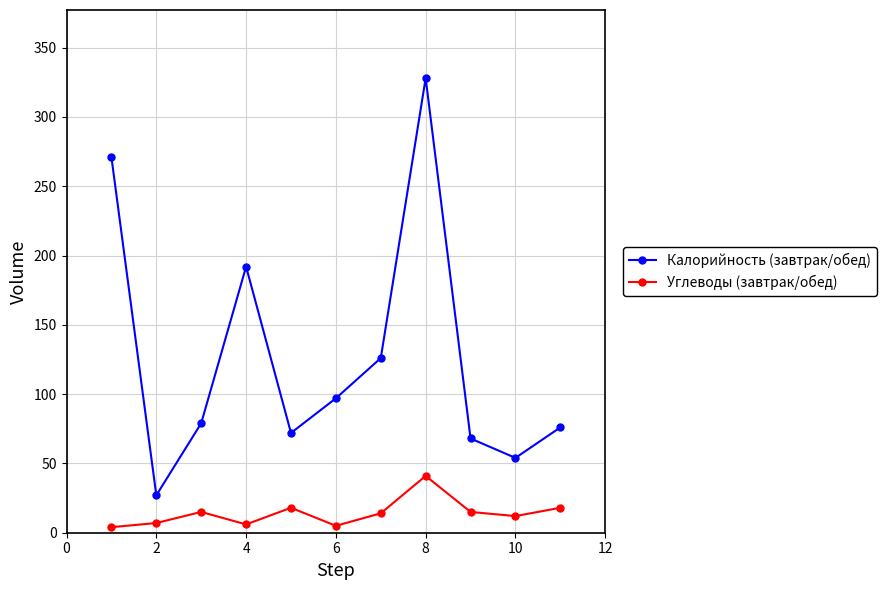

True or false: Калорийность (завтрак/обед) has more than 2 interior local peaks.

False